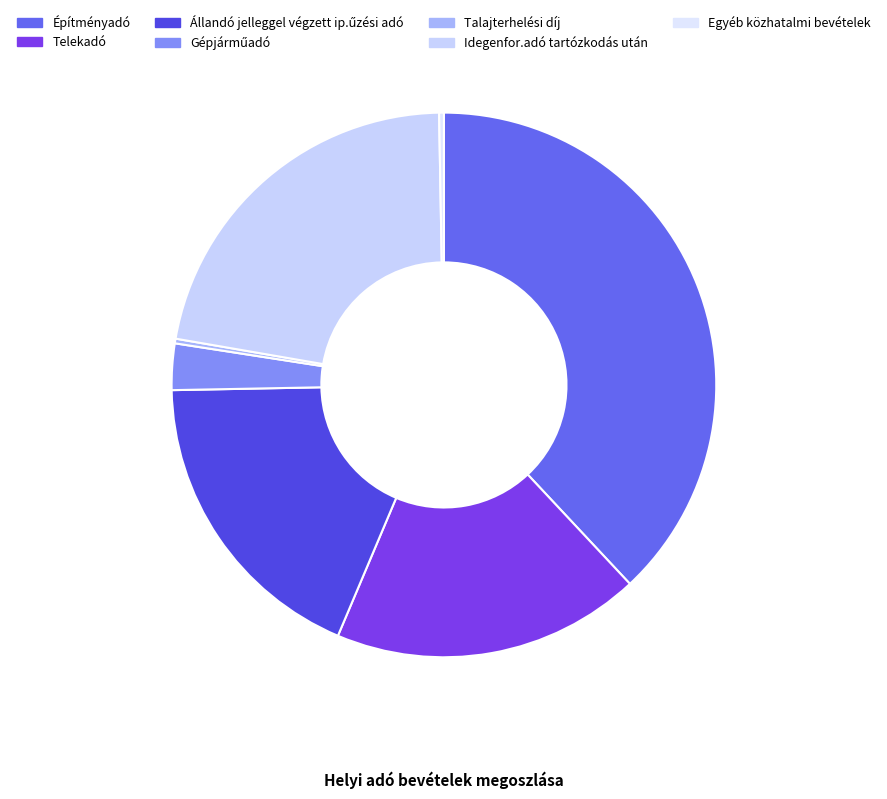

How many segments does this pie chart have?

7